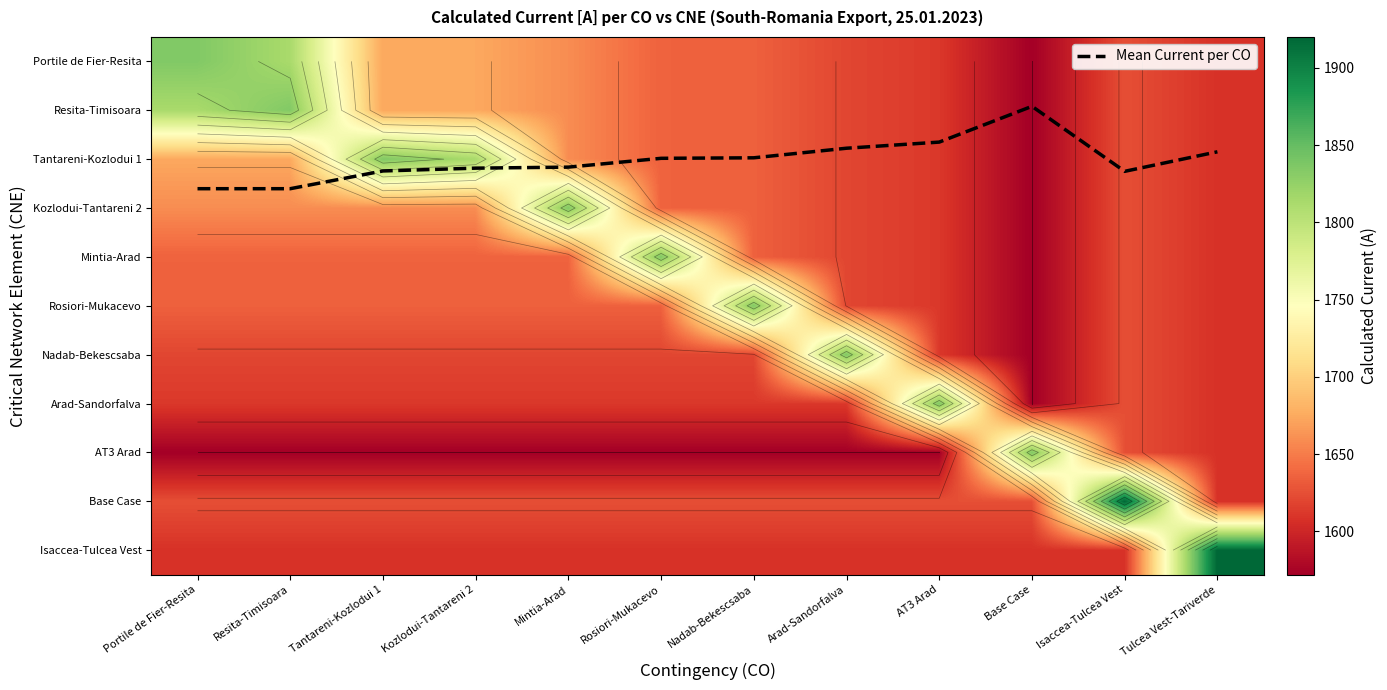

The Tantareni-Kozlodui 1 series shows 2230.8 at Arad-Sandorfalva. True or false?

False